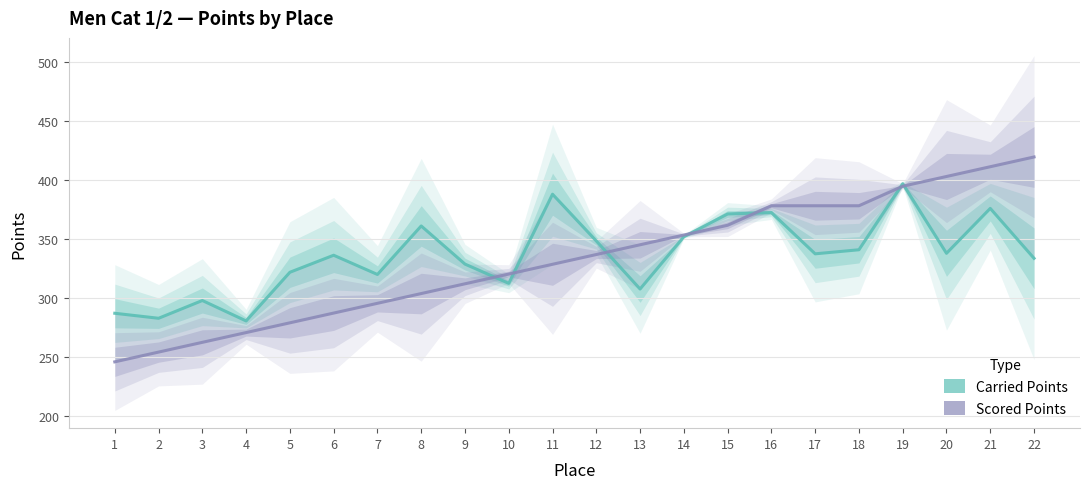

What is the minimum value for Scored Points?

245.9